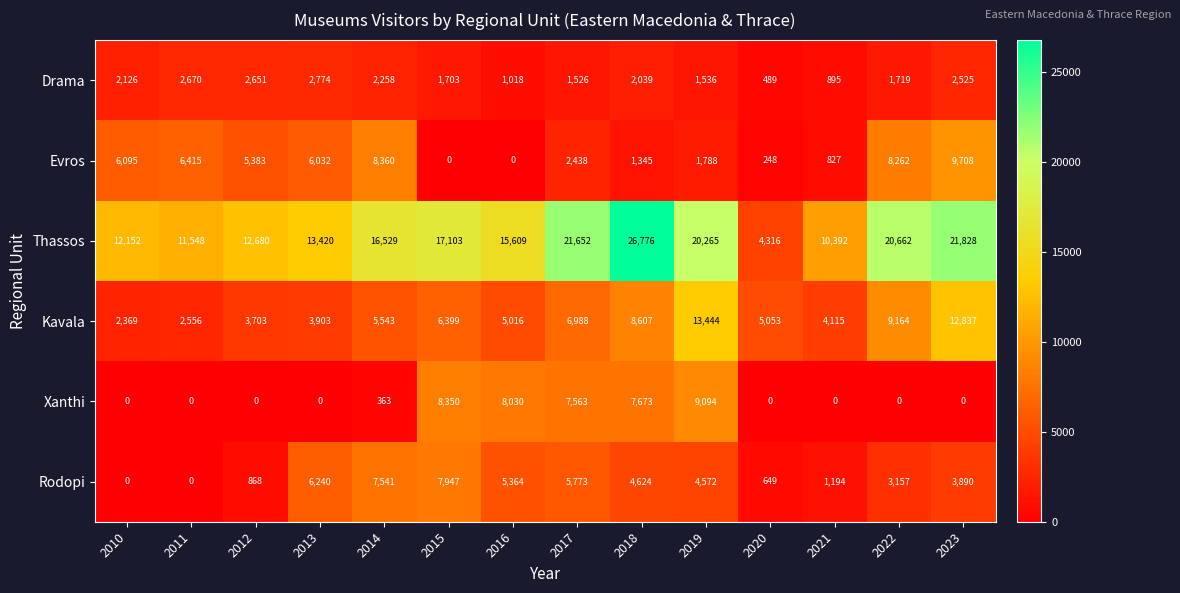

Which category has the highest value in the Thassos series?

2018